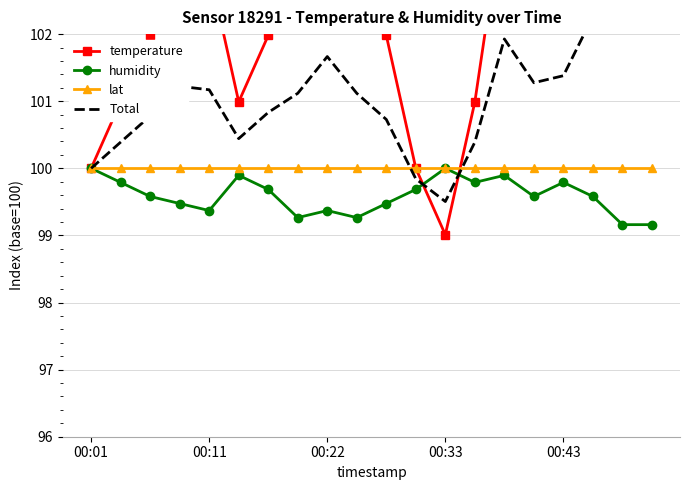

True or false: humidity has more than 2 points higher than both neighbors.

True